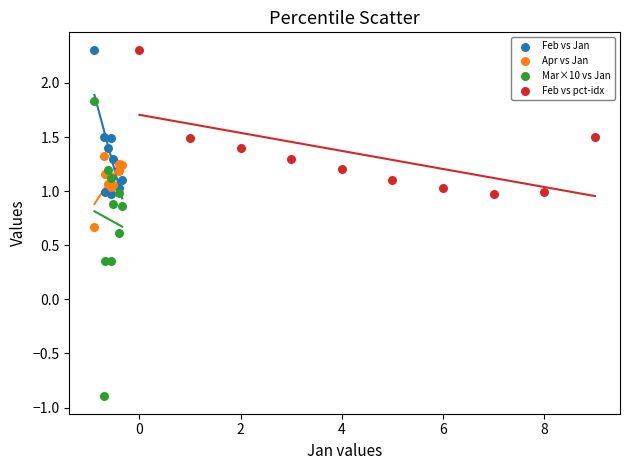

Which series has the widest spread of Y values?

Mar×10 vs Jan